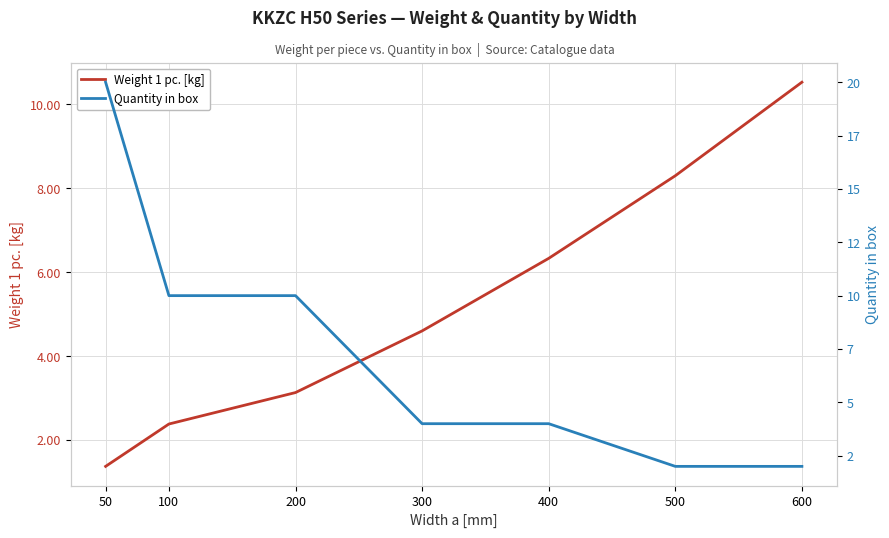

Rank the series by their average value, from lowest to highest.

Weight 1 pc. [kg], Quantity in box